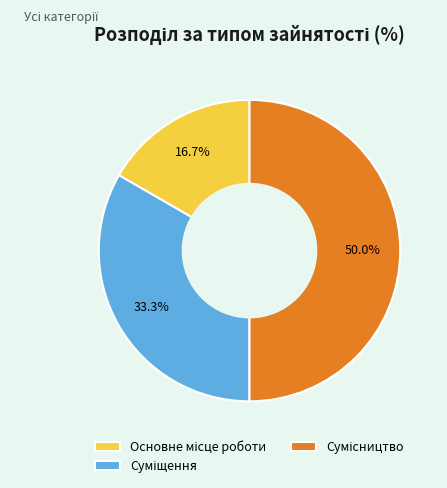

What is the smallest slice in the pie chart?

Основне місце роботи